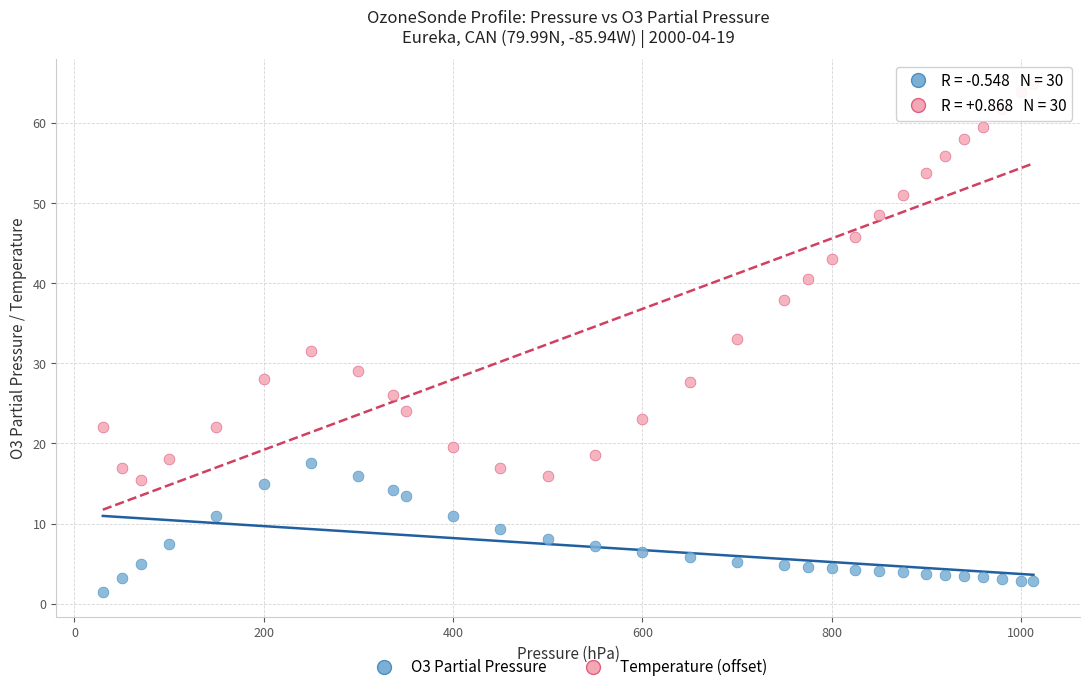

Across all data points, what is the range of Y values (max minus min)?

63.3